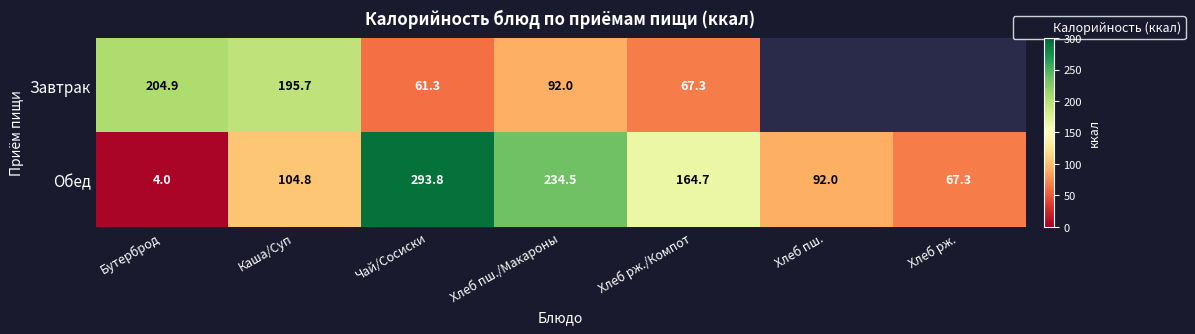

Where is Завтрак nearest to the value 133?

Хлеб пш./Макароны